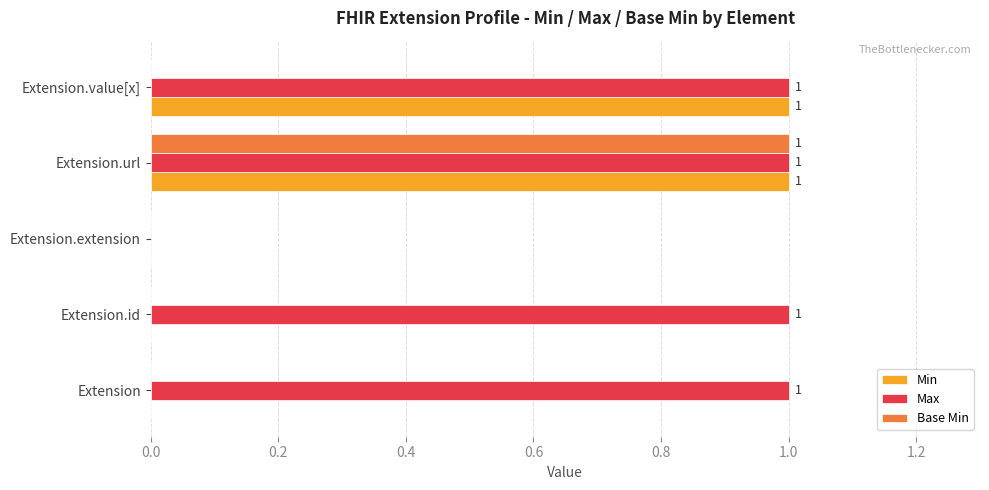

What is the sum of all Min values?

2